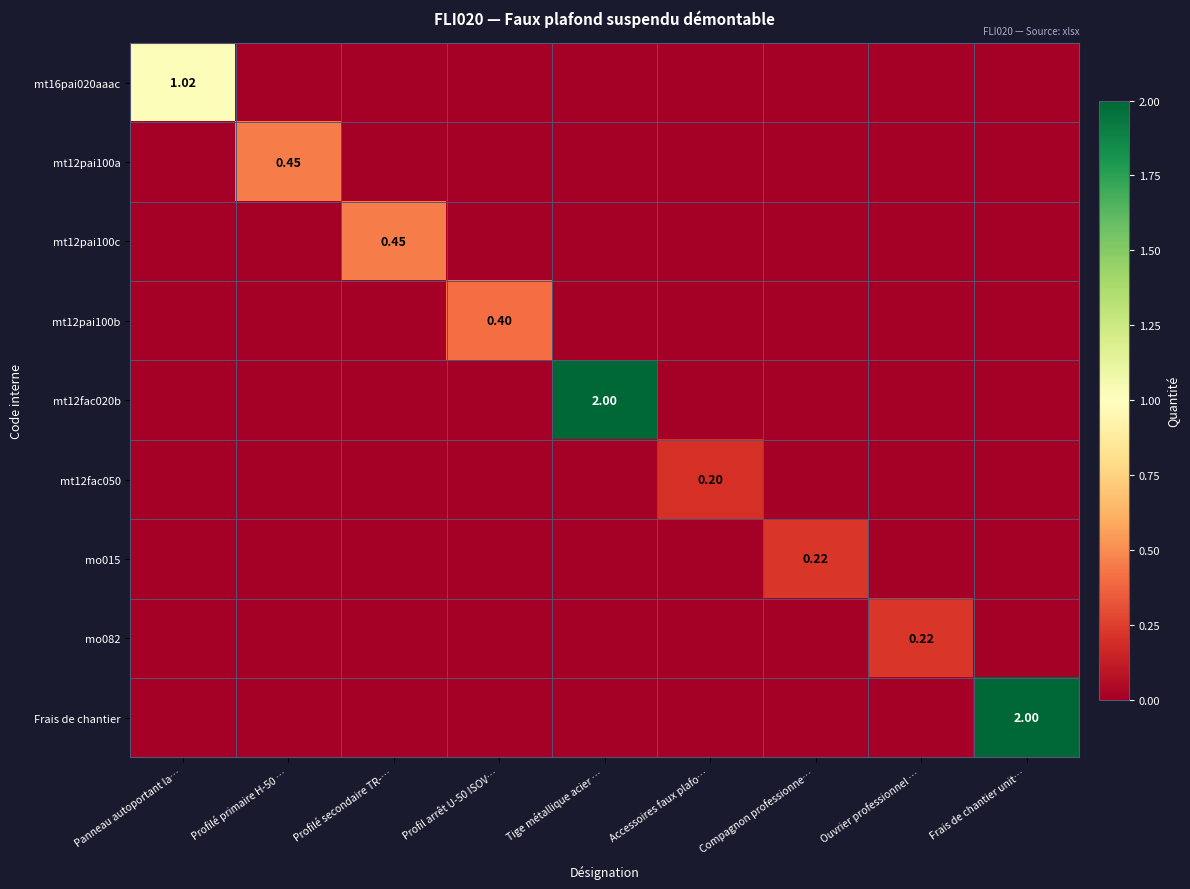

How many values in the mt16pai020aaac series exceed 0?

1